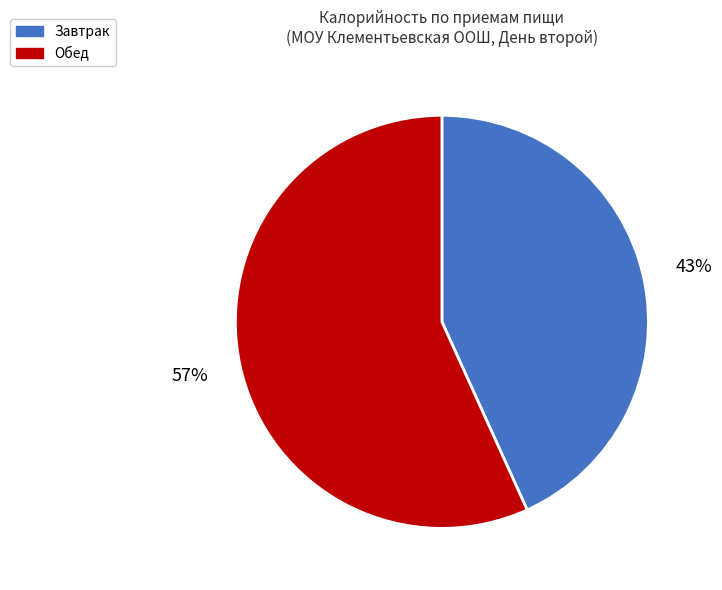

Which slice is the smallest?

Завтрак